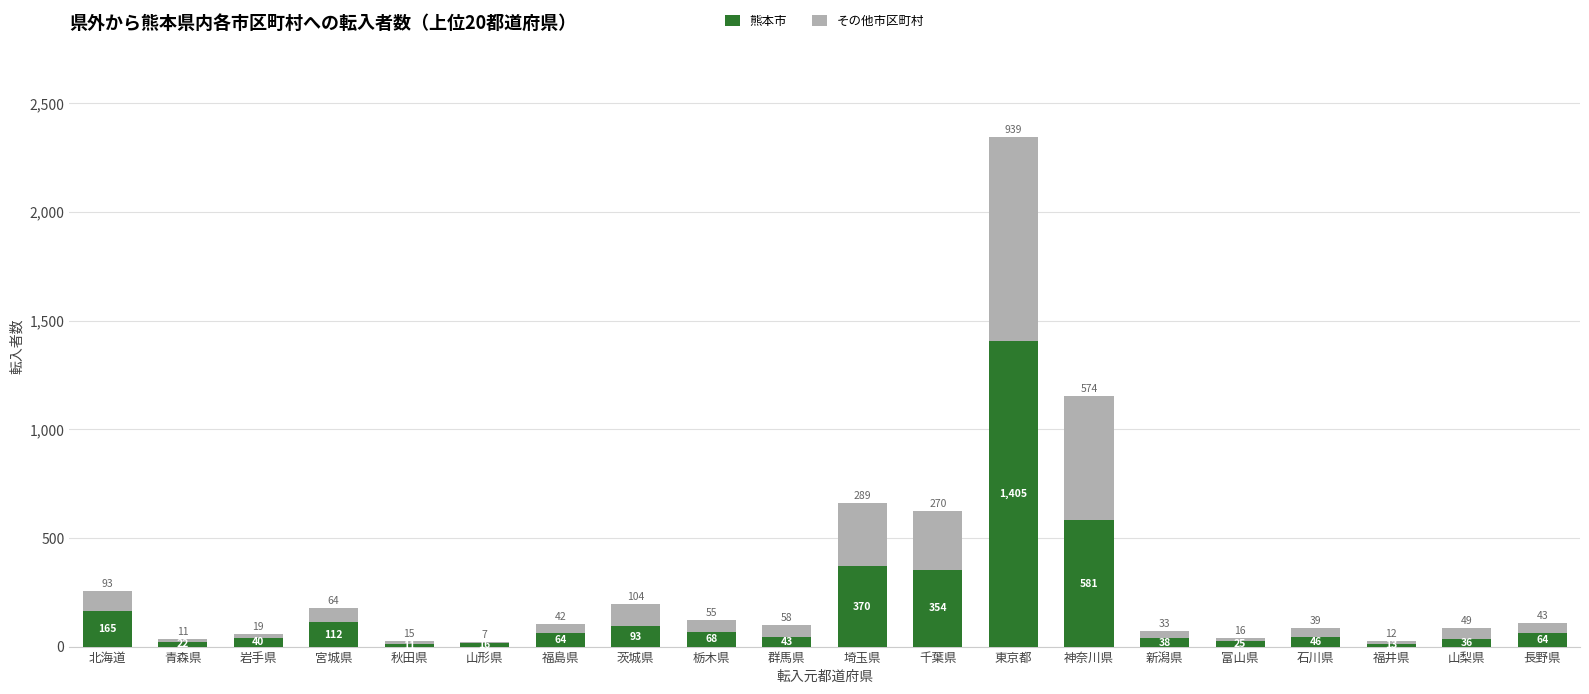

What is the sum of all 熊本市 values?

3566